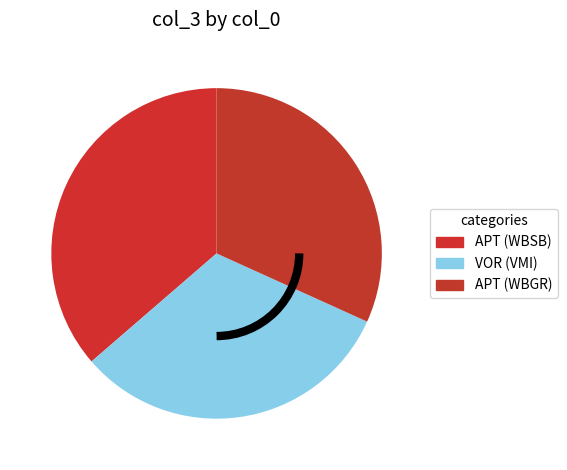

Count the number of slices in the pie.

3